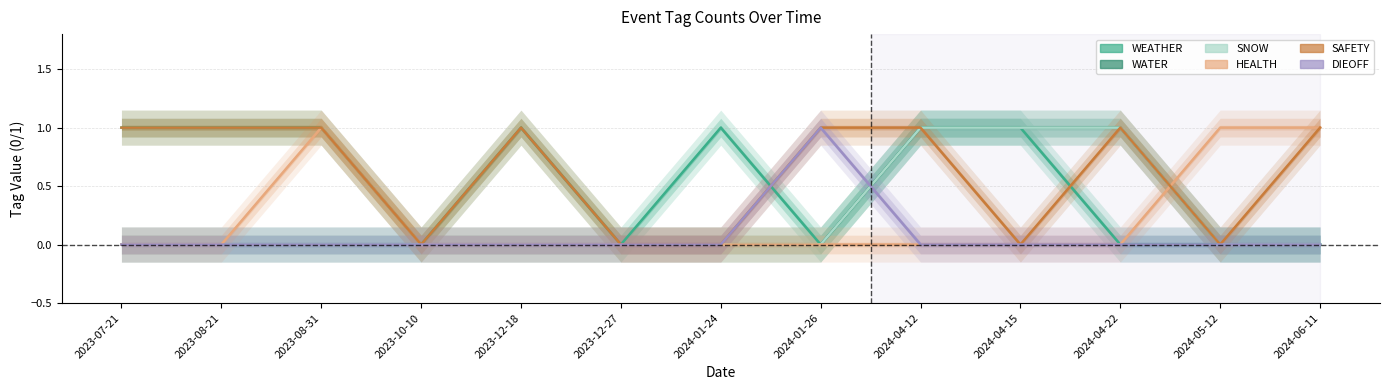

True or false: WEATHER and WATER cross at least once.

False